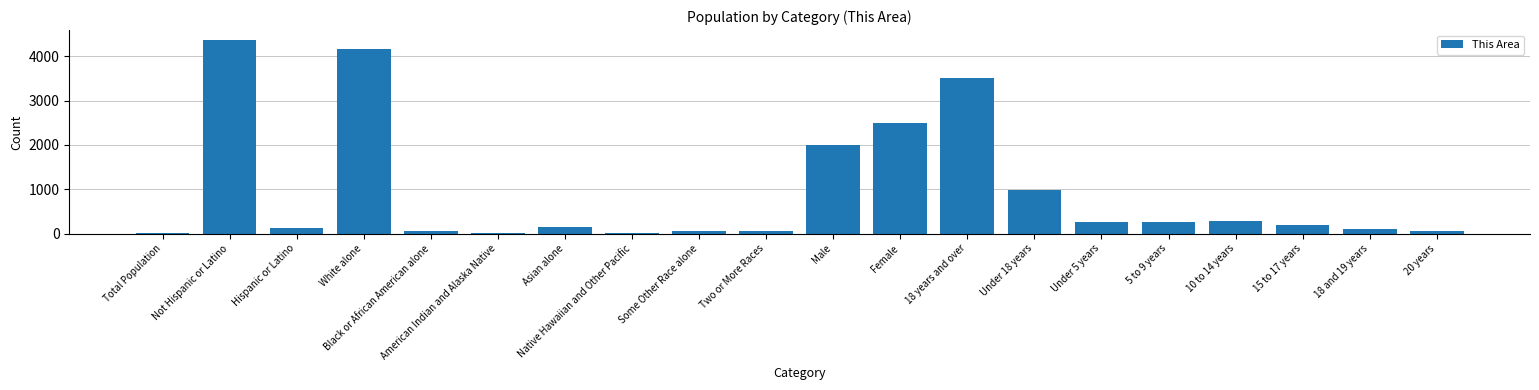

What is the maximum value shown in the chart?

4372